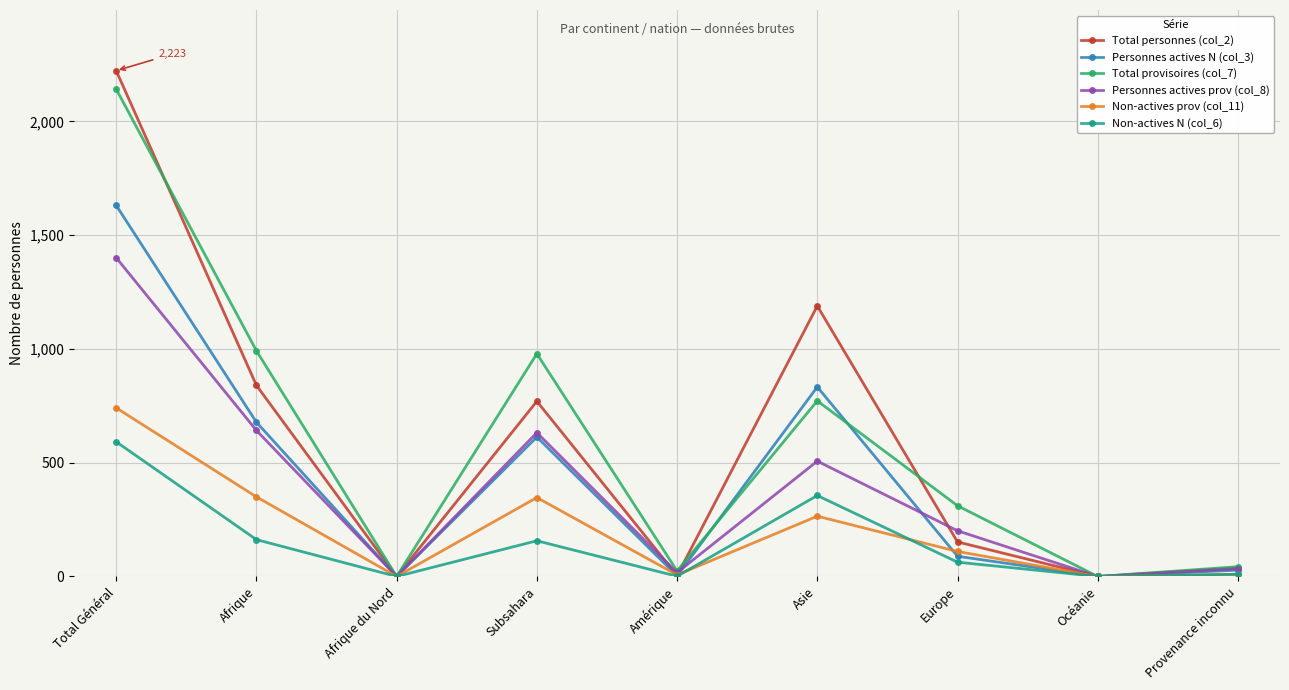

Rank the series at Afrique from lowest to highest value.

Non-actives N (col_6), Non-actives prov (col_11), Personnes actives prov (col_8), Personnes actives N (col_3), Total personnes (col_2), Total provisoires (col_7)